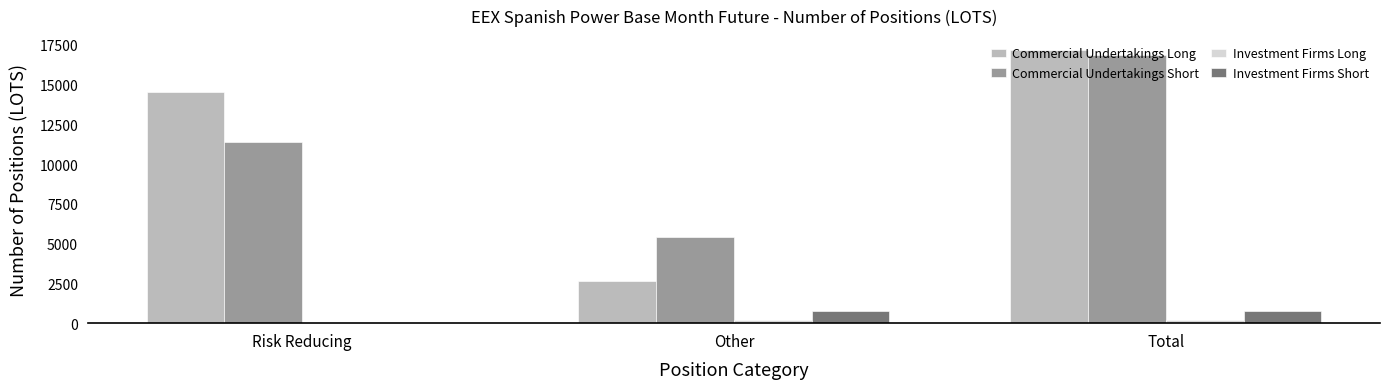

Which series changed the most between Risk Reducing and Total?

Commercial Undertakings Short